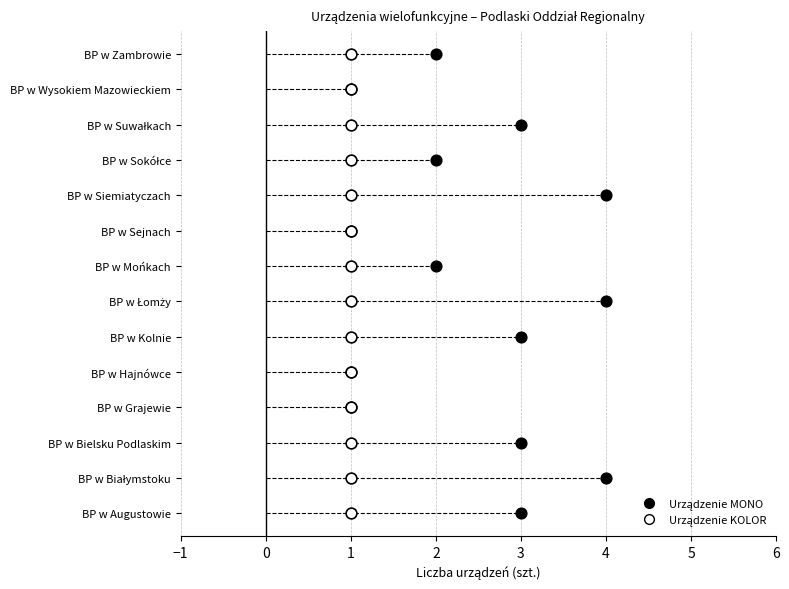

Which series has the widest spread of Y values?

Urządzenie MONO